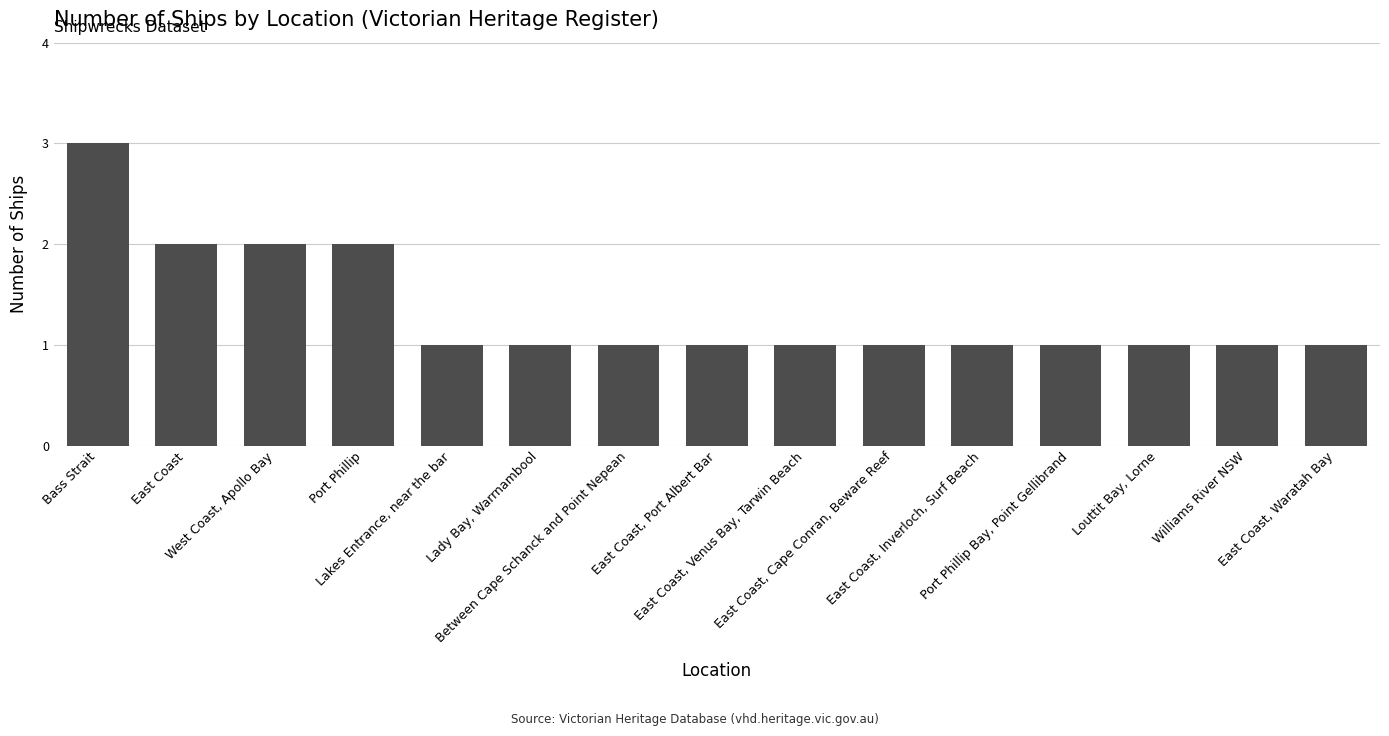

What is the greatest value displayed?

3